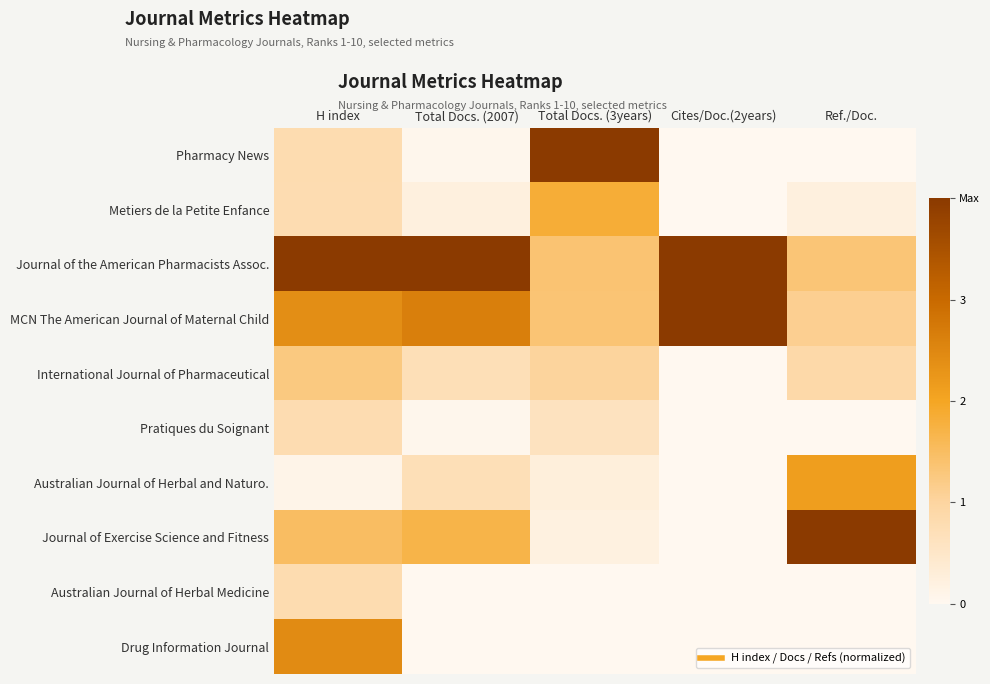

Which series has the largest total across all categories?

Journal of the American Pharmacists Assoc.